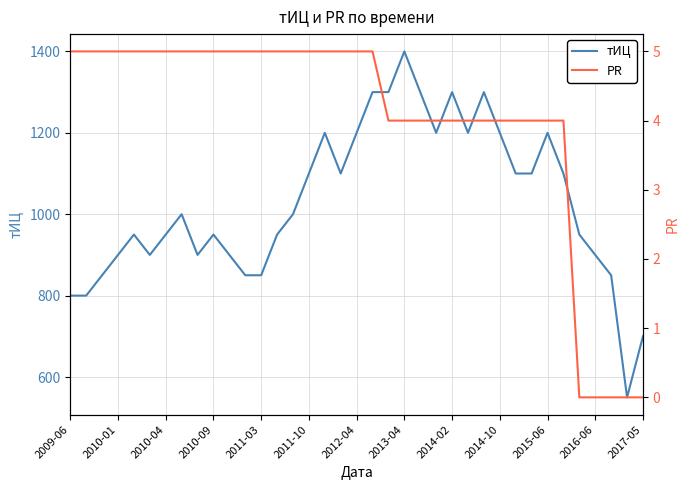

Which series has the largest total across all categories?

тИЦ